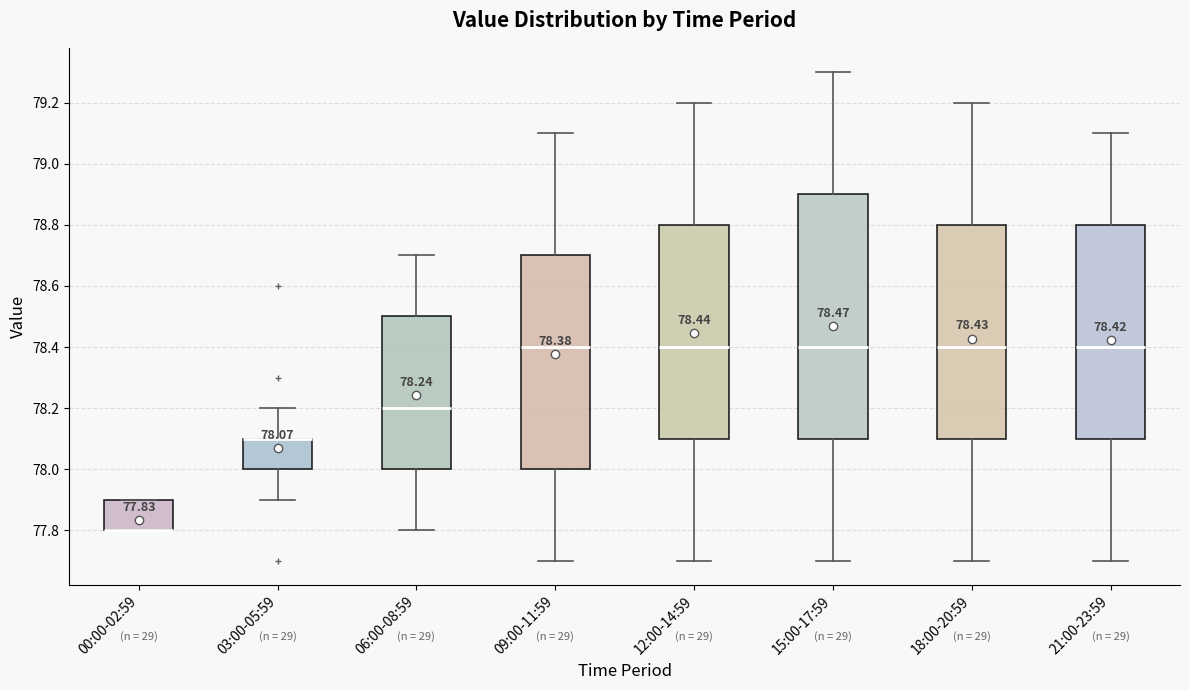

Which box is the tallest, from its lower edge to its upper edge?

15:00-17:59